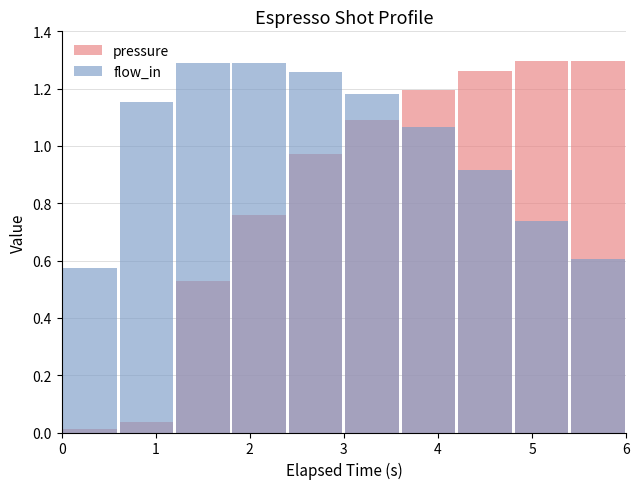

Where does the flow_in series first go above 1?

1